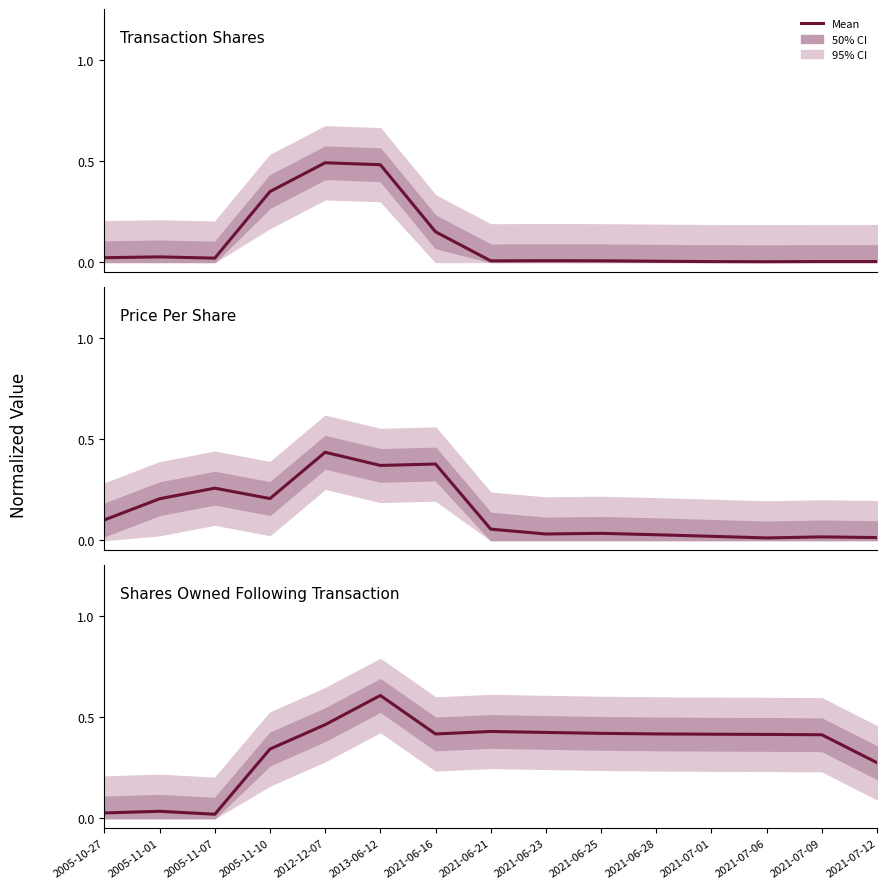

Does the chart display data point markers on the line(s)?

No